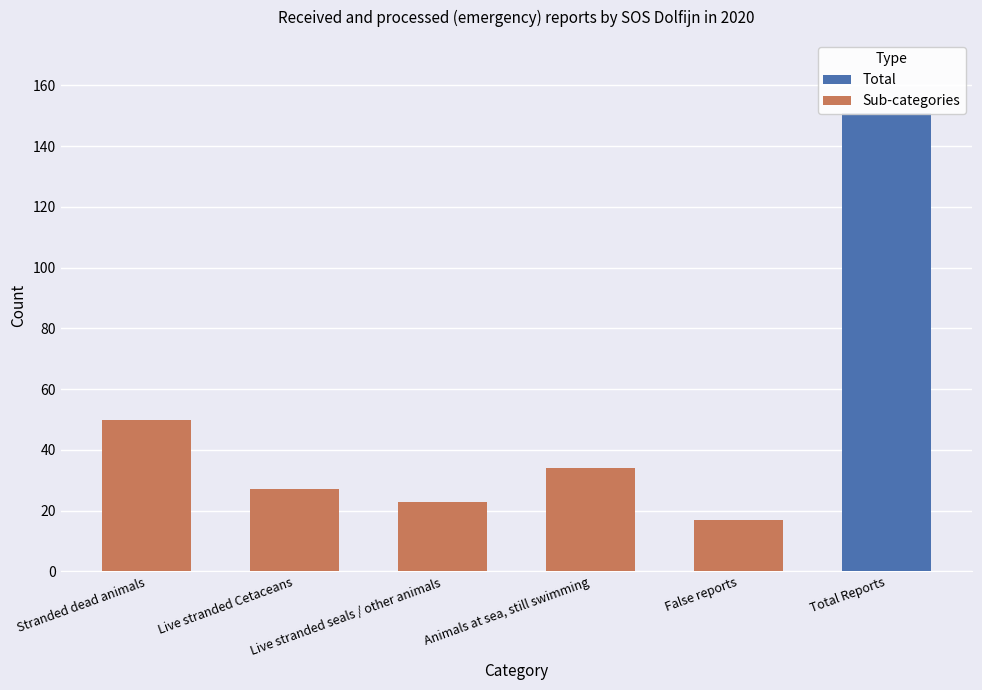

Reading left to right, list all the values displayed in this chart.

Stranded dead animals: 50	0	0	0	0	0
Live stranded Cetaceans: 27	0	0	0	0	0
Live stranded seals / other animals: 23	0	0	0	0	0
Animals at sea, still swimming: 34	0	0	0	0	0
False reports: 17	0	0	0	0	0
Total Reports: 151	0	0	0	0	0